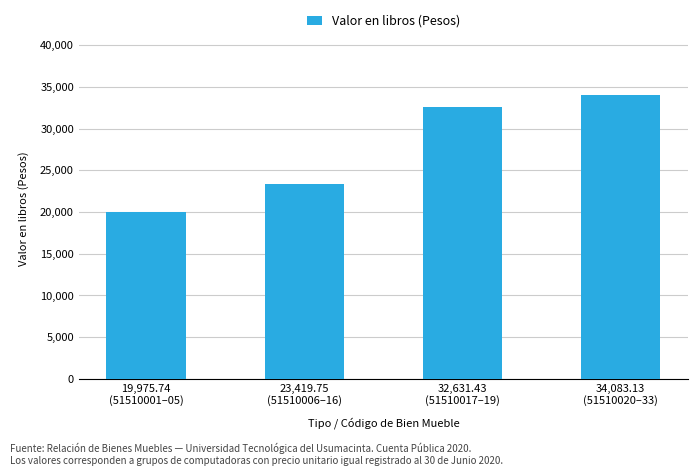

What is the difference between the second highest and minimum values?

12655.7